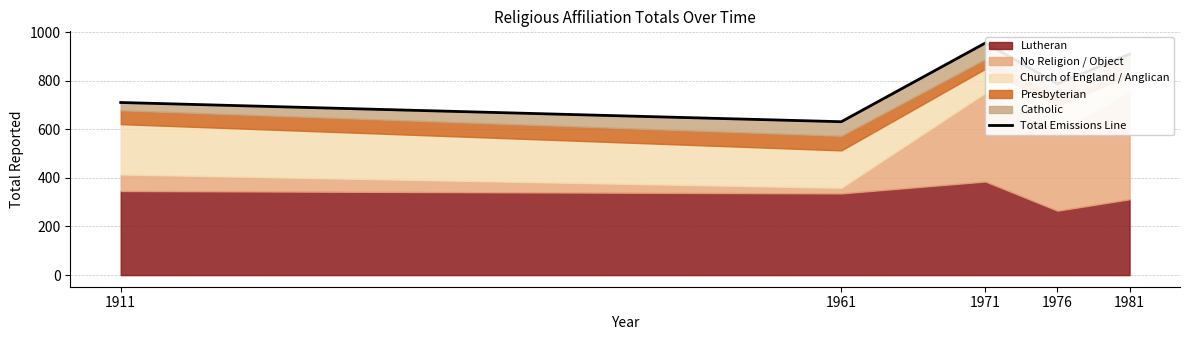

Which label corresponds to the smallest value in the chart?

1961